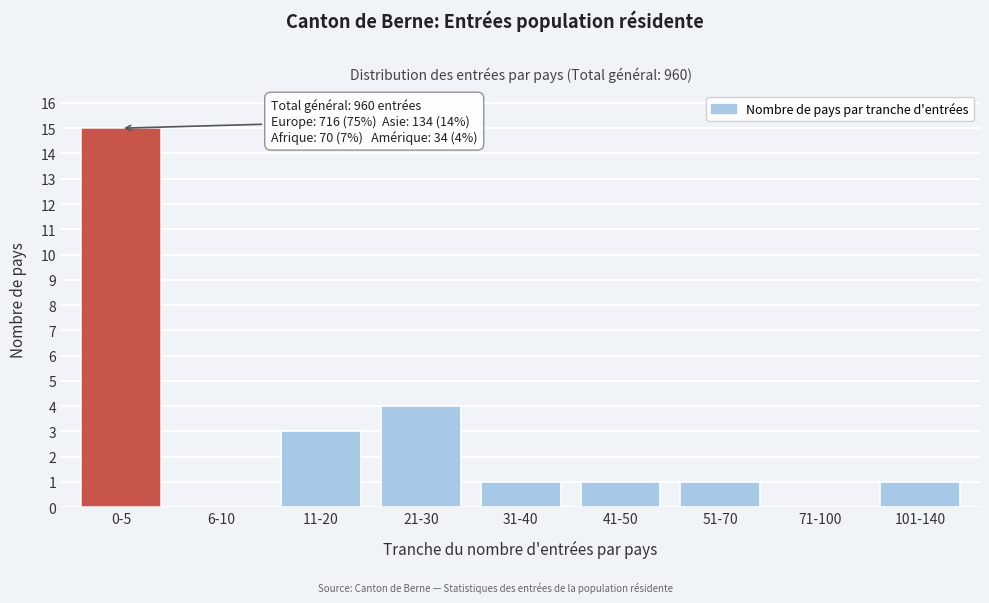

Reading left to right, list all the values displayed in this chart.

0-5=15	6-10=0	11-20=3	21-30=4	31-40=1	41-50=1	51-70=1	71-100=0	101-140=1